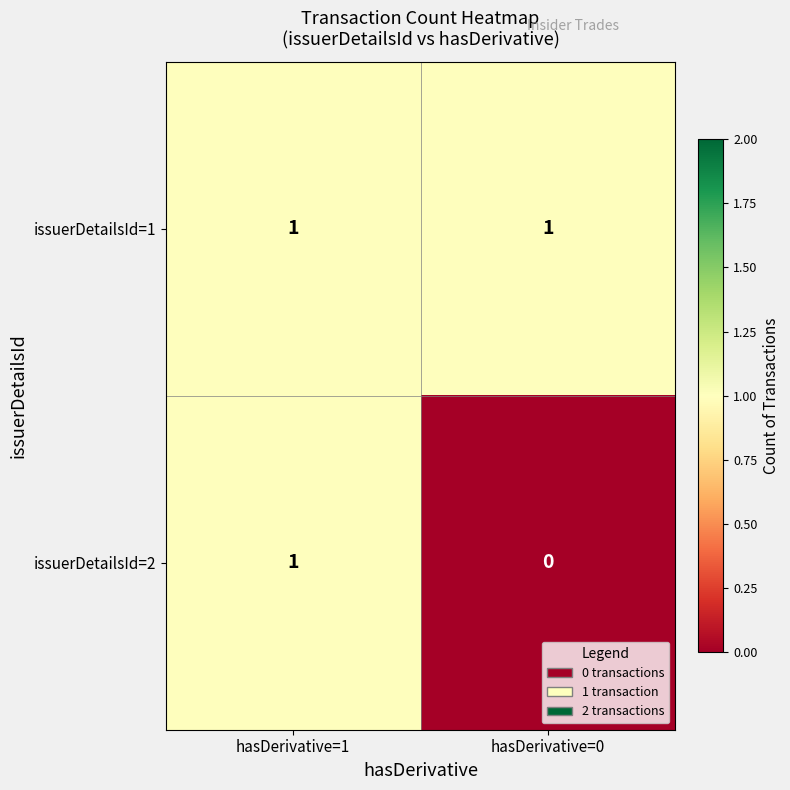

The value of issuerDetailsId=1 at hasDerivative=1 is 1. True or false?

True